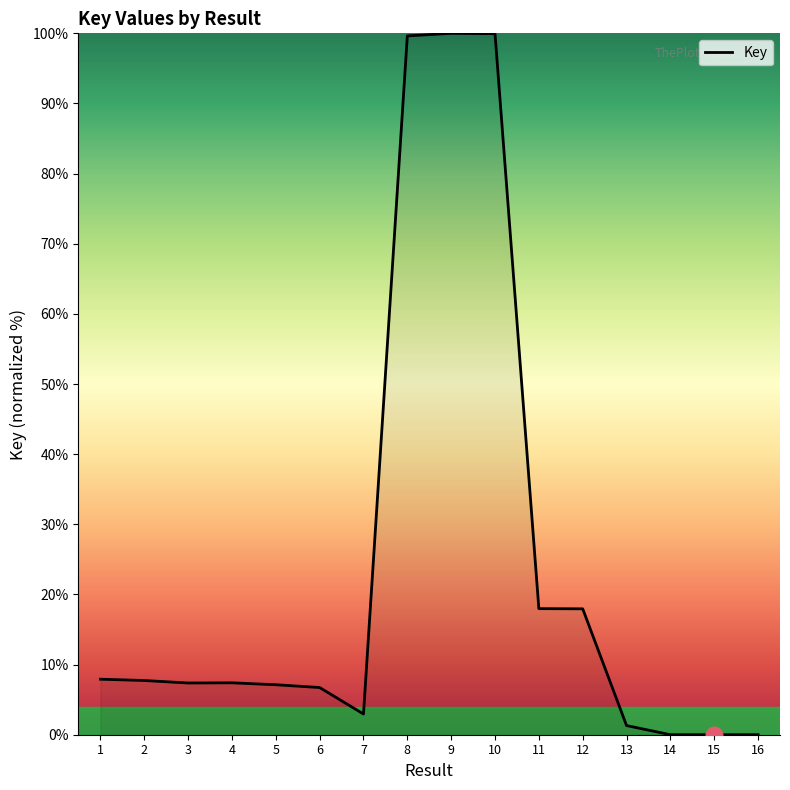

At which label is the value closest to 50?

11